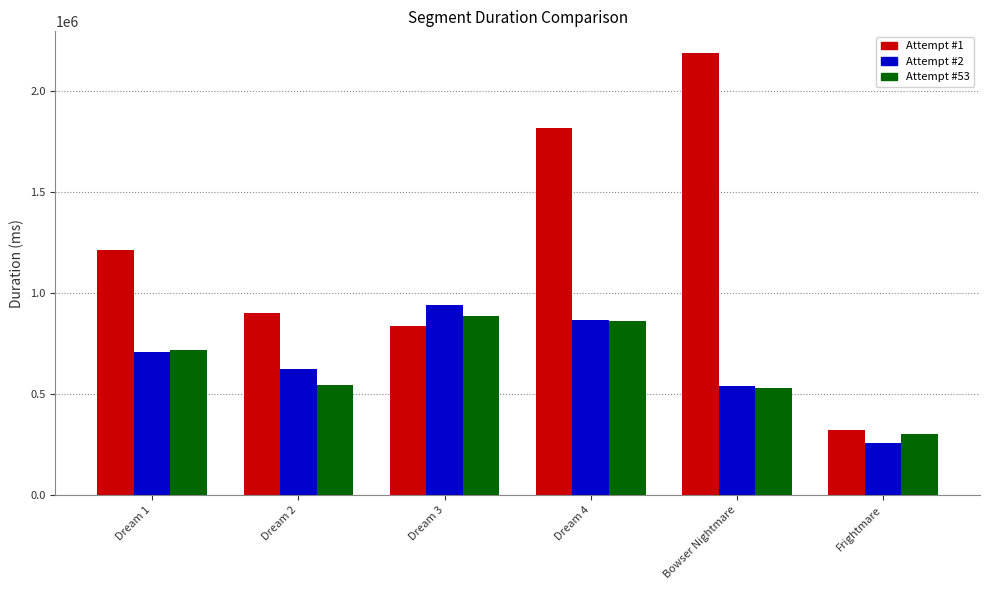

List the series in order of their peak value, lowest first.

Attempt #53, Attempt #2, Attempt #1